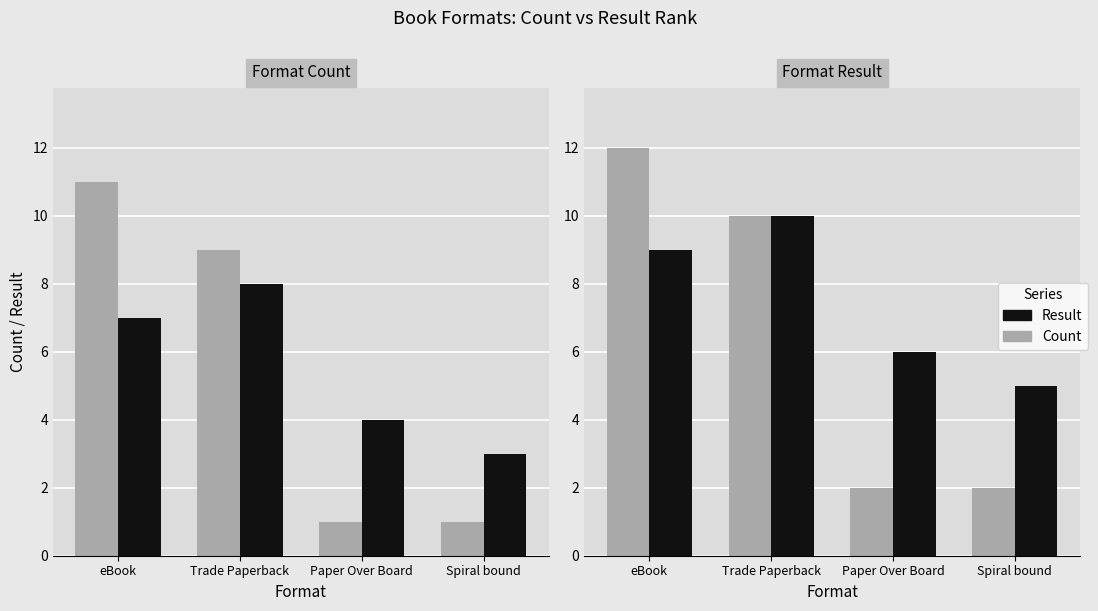

What is the total value across all series at Trade Paperback?

20